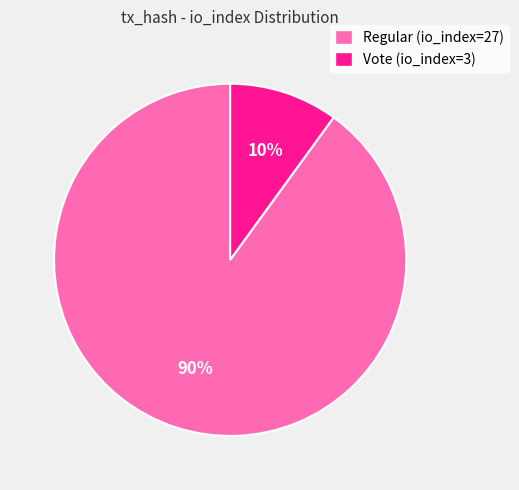

Approximately how many times larger is the value at Regular (io_index=27) compared to Vote (io_index=3)?

9.0